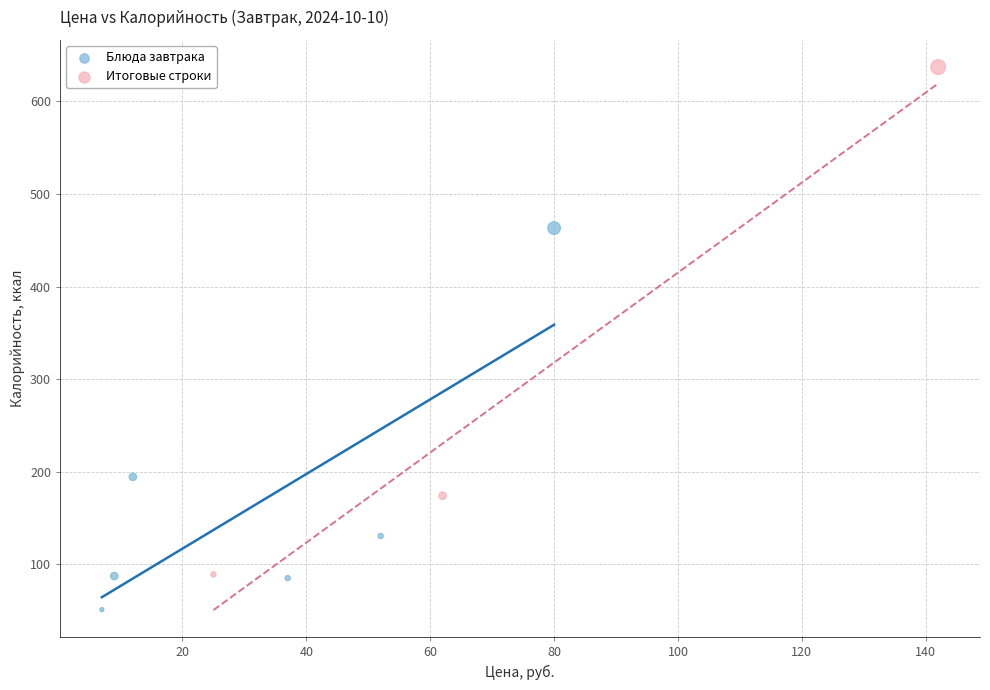

Which series reaches the maximum Y coordinate?

Итоговые строки